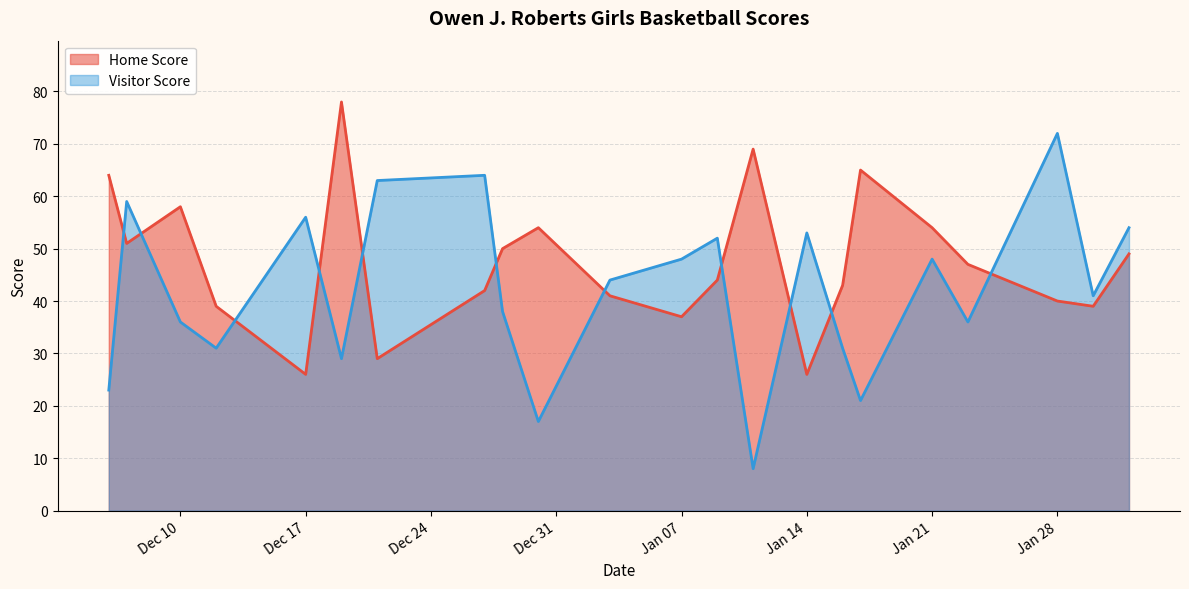

Which series has the largest total across all categories?

Home Score